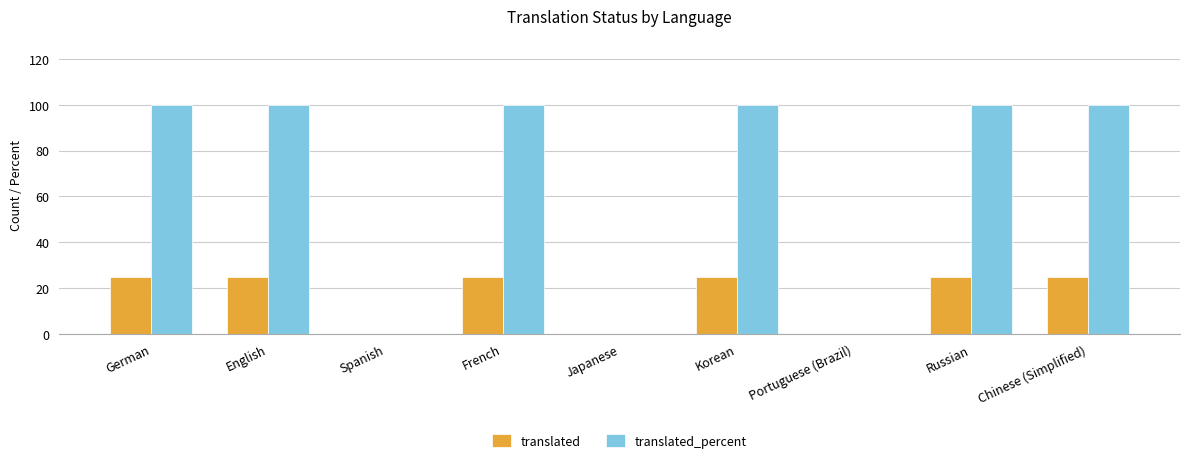

Is the value of translated_percent at Spanish greater than the value of translated at English?

No